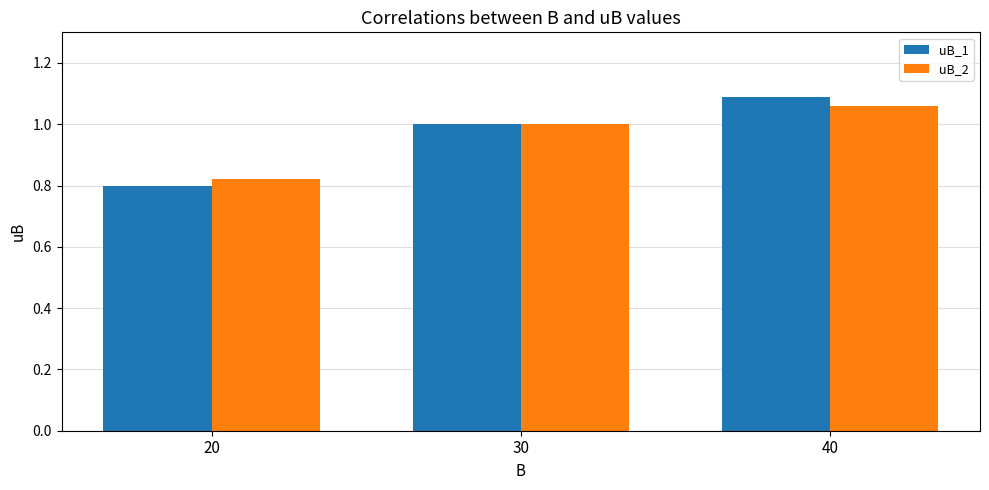

What is the average value of the uB_1 series?

1.0